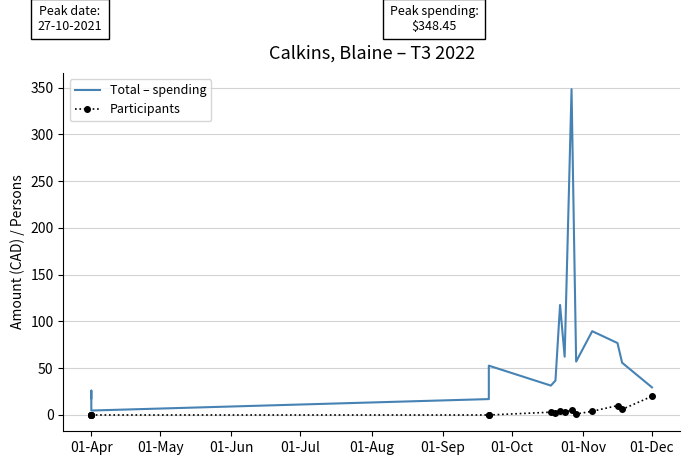

Is the value of Participants at 01-Apr greater than the value of Total – spending at 01-Apr?

No